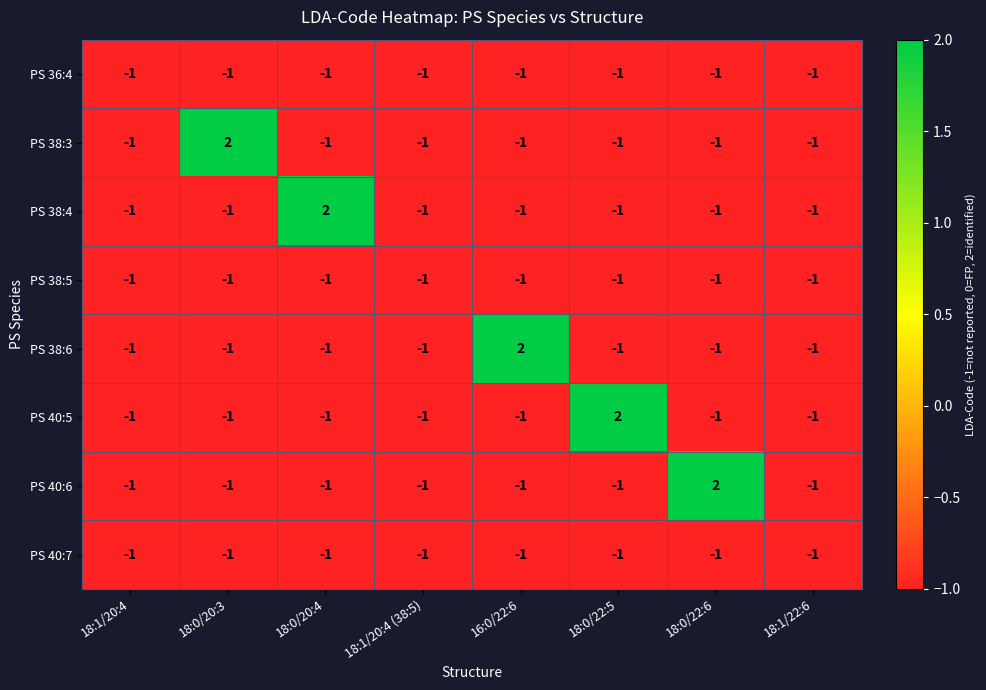

What is the difference between the highest and lowest values at 16:0/22:6?

3